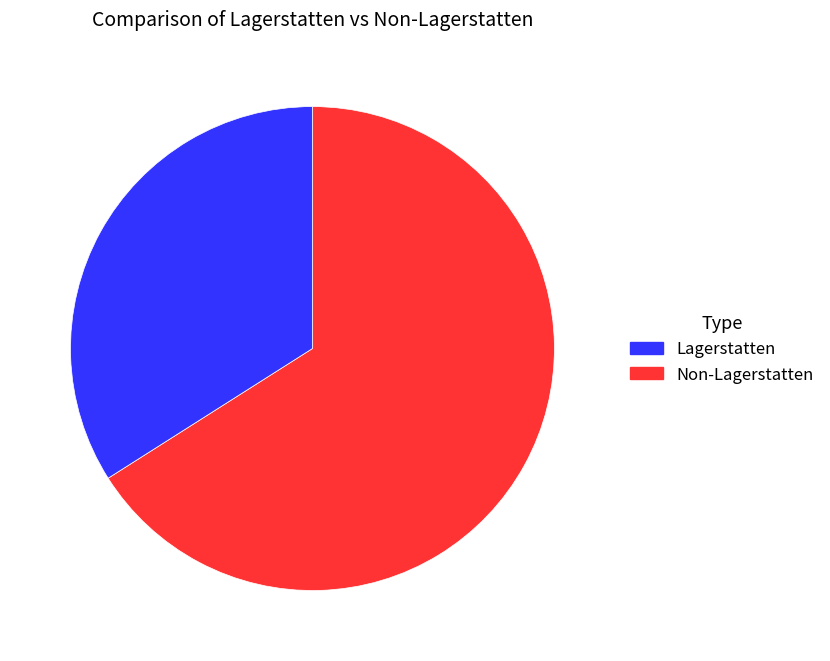

Count the number of slices in the pie.

2